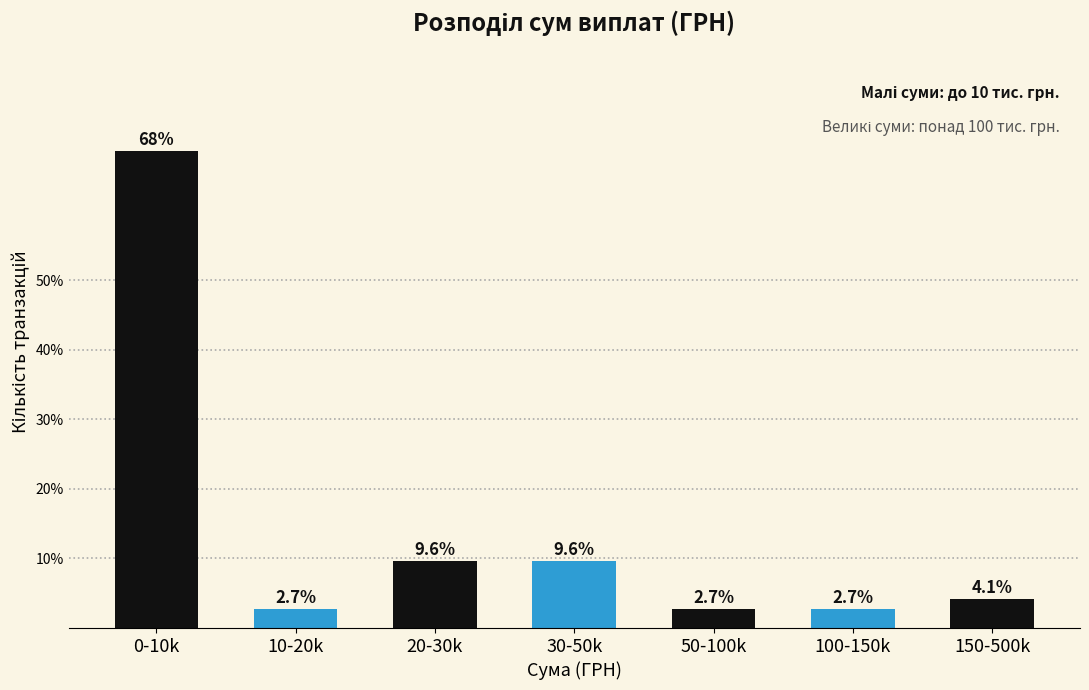

Reading left to right, transcribe all the data shown in this chart.

0-10k=68.5	10-20k=2.7	20-30k=9.6	30-50k=9.6	50-100k=2.7	100-150k=2.7	150-500k=4.1